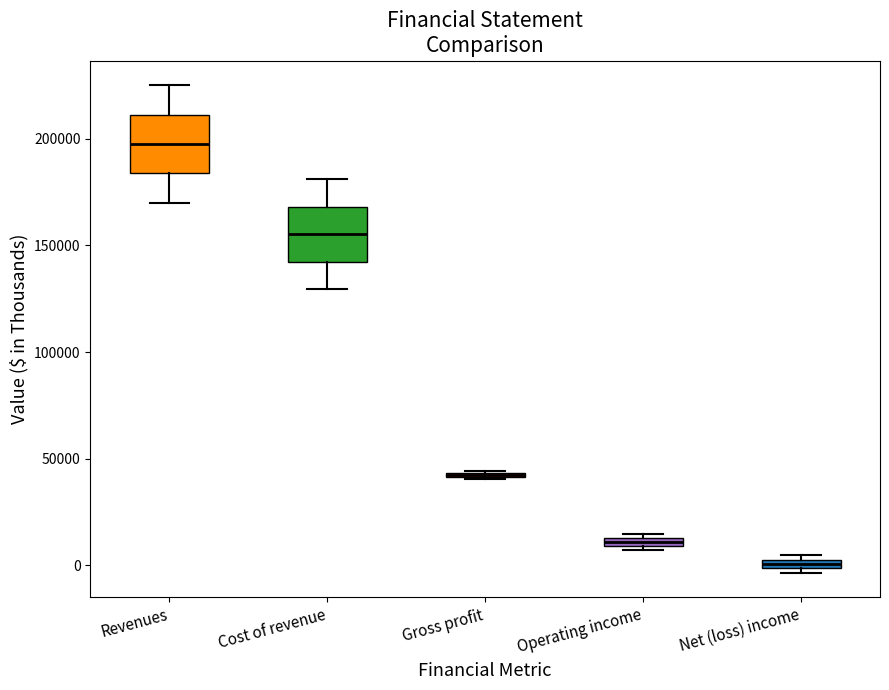

Where is the lower edge of the box for Net (loss) income on the y-axis? The values are not printed on the chart, so give them approximately, as read against the axis.

0